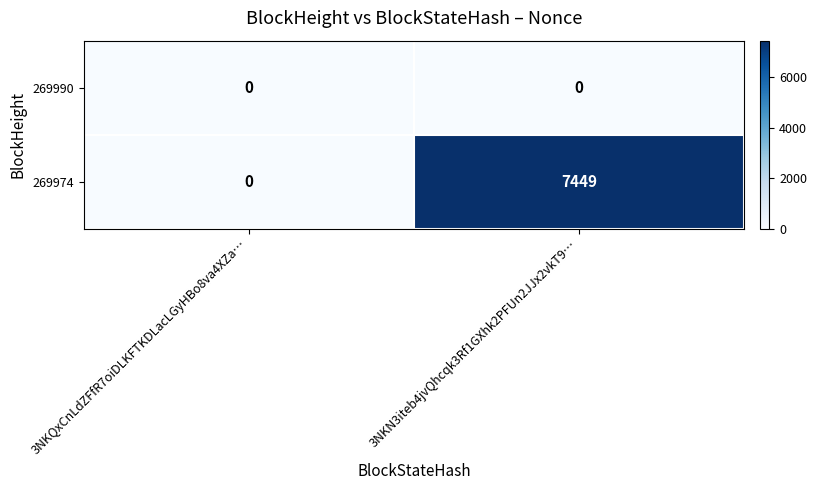

At which category is the sum across all series the highest?

3NKN3iteb4jvQhcqk3Rf1GXhk2PFUn2JJx2vkT9…